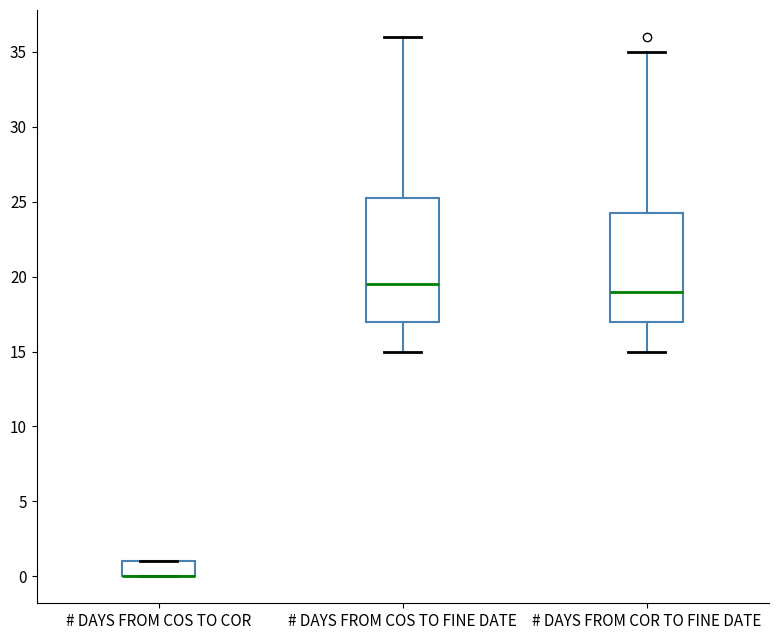

Comparing the boxes themselves (not the whiskers), which one is the tallest?

# DAYS FROM COS TO FINE DATE